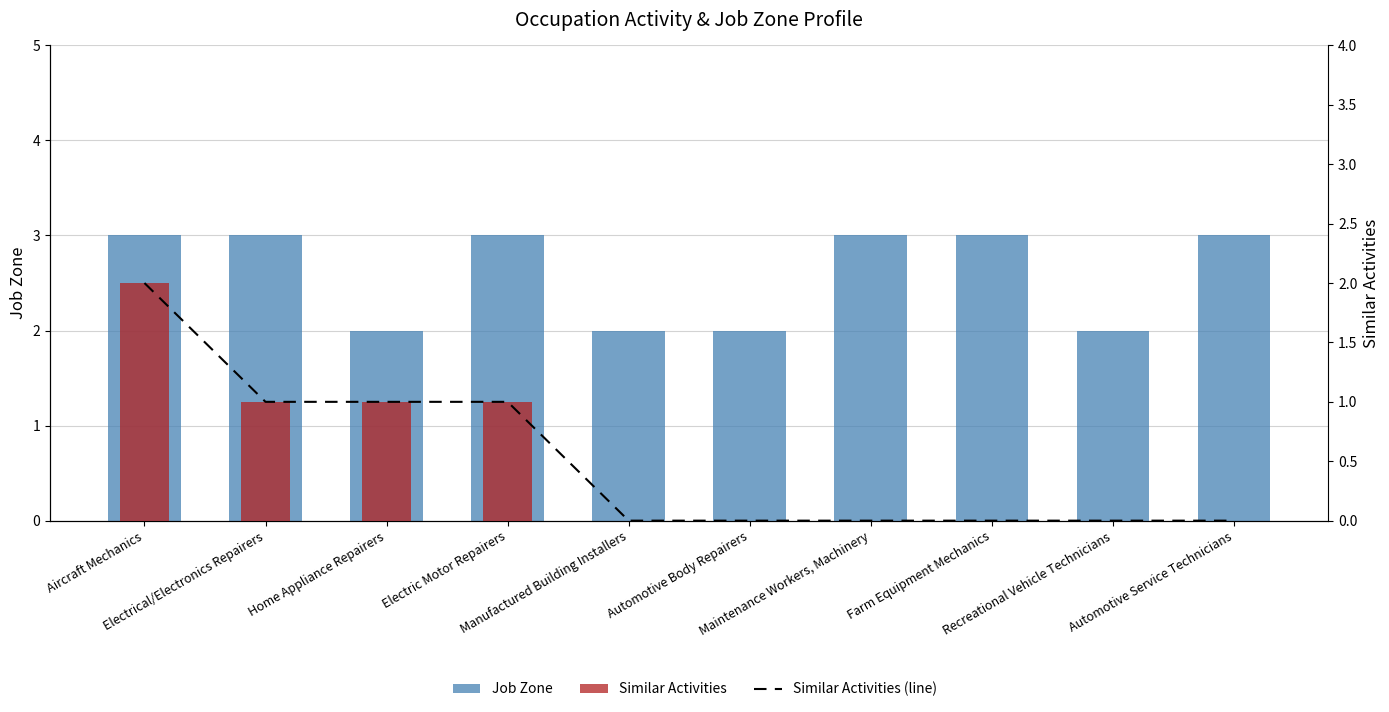

Which series has the widest spread of values?

Similar Activities (line)